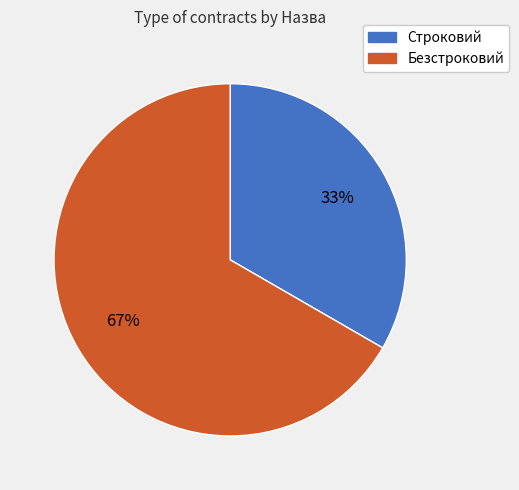

To the nearest percent, what is the combined percentage of Строковий and Безстроковий?

100%